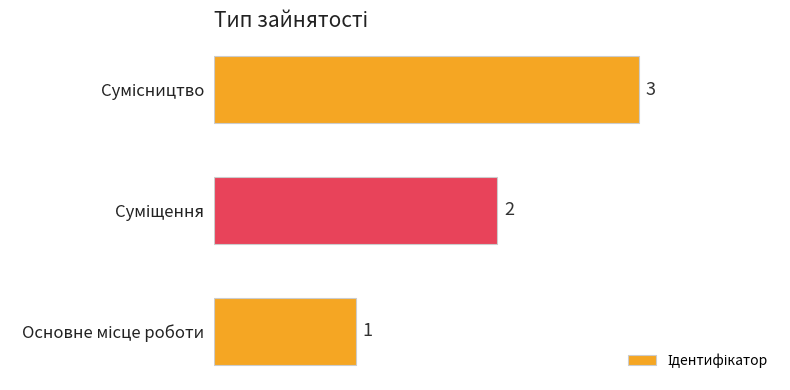

What is the maximum value shown in the chart?

3